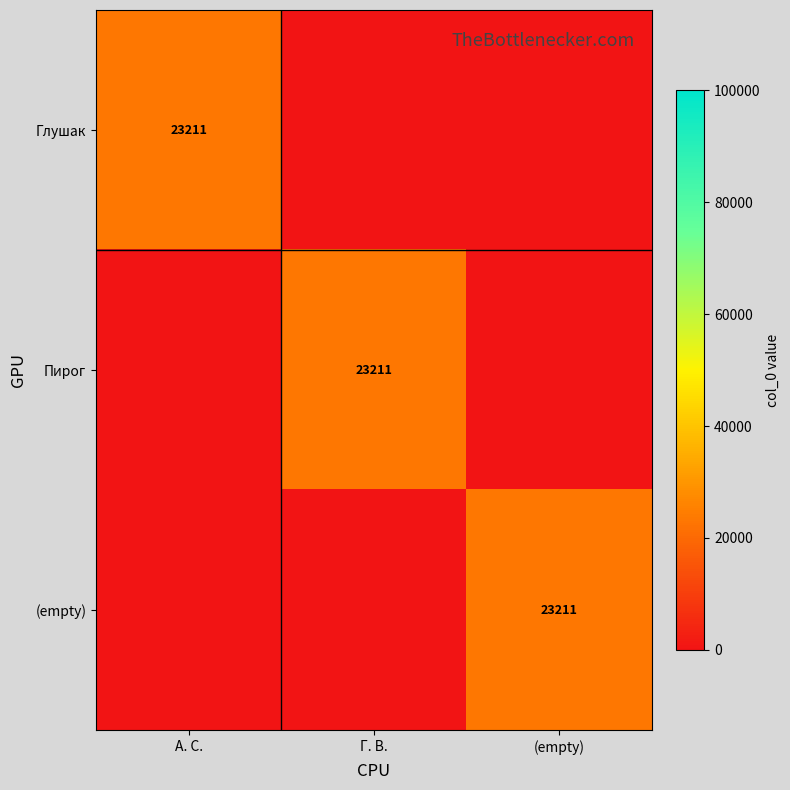

Is it true that Глушак equals 23211 at А. С.?

True